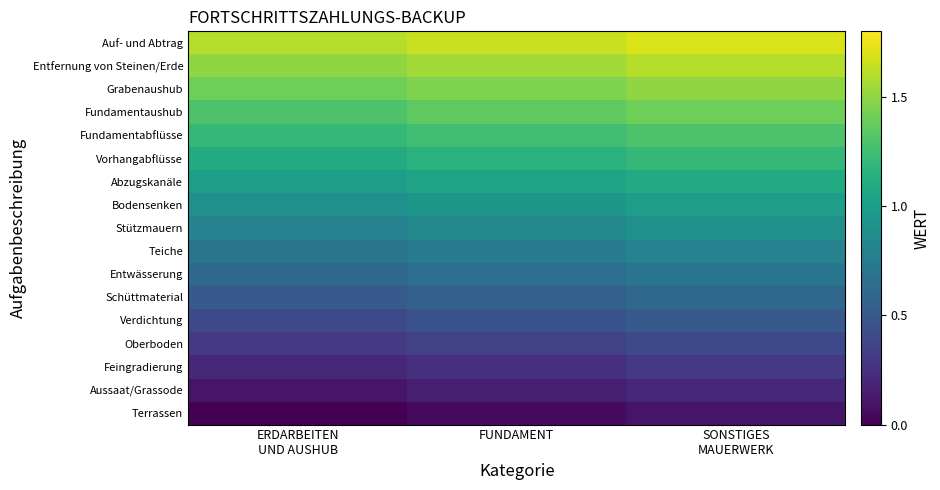

At which category is the sum across all series the highest?

SONSTIGES
MAUERWERK